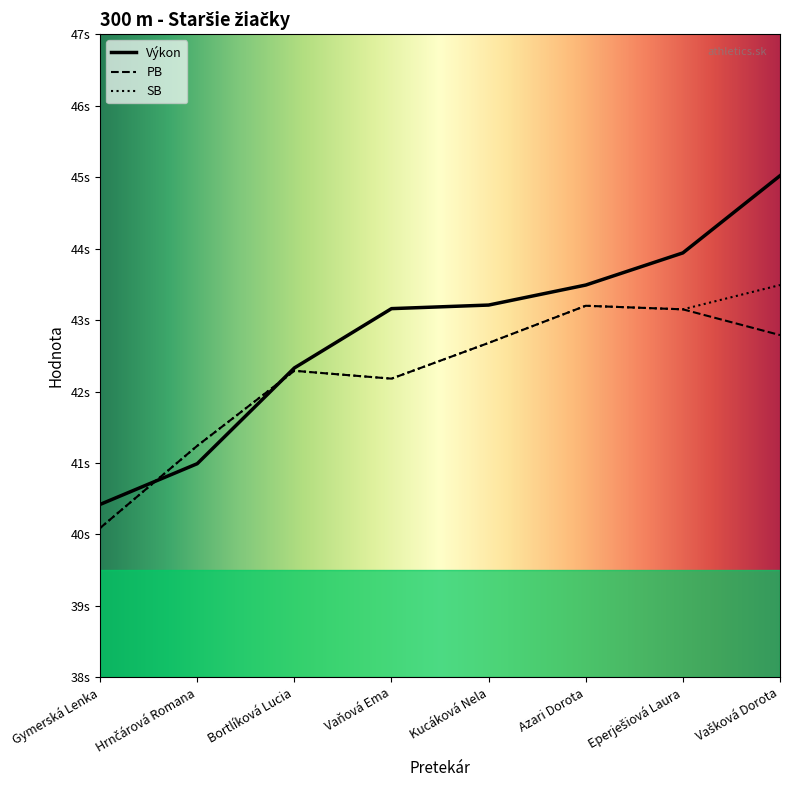

Does the chart display data point markers on the line(s)?

No